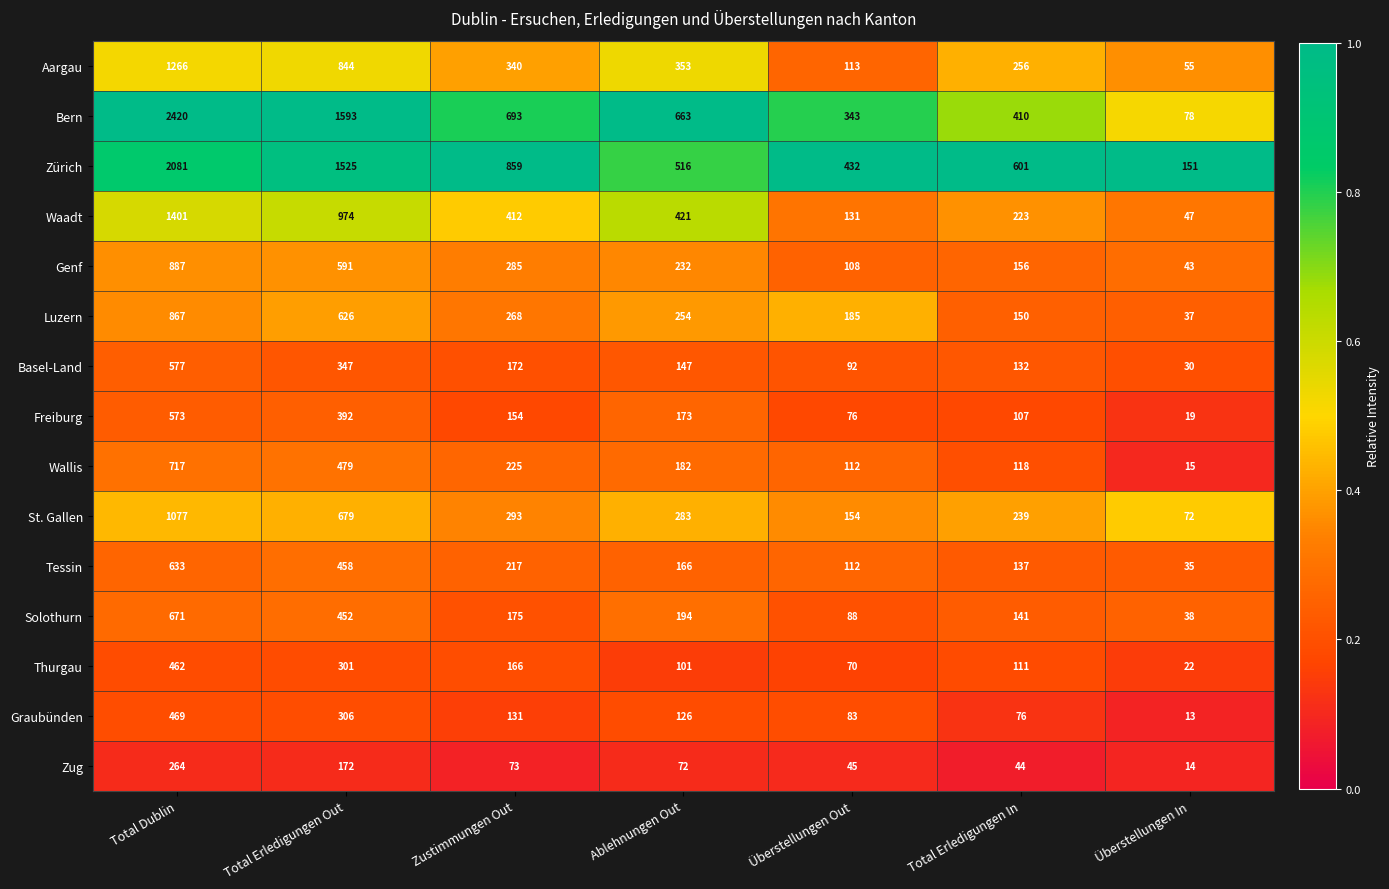

The value of Luzern at Ablehnungen Out is 446. True or false?

False